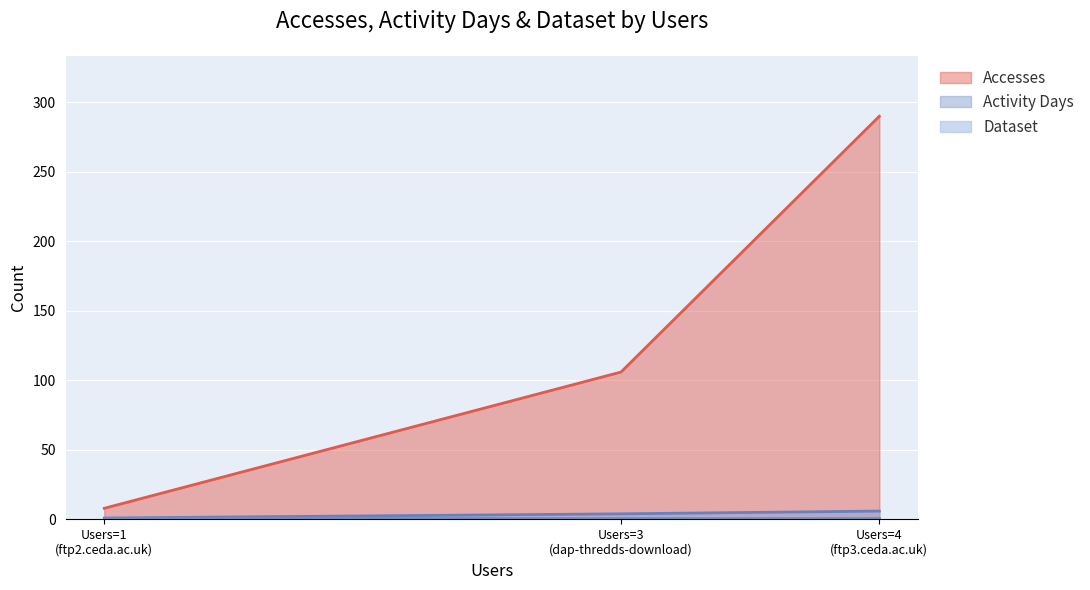

Which series has the largest range (max minus min)?

Accesses